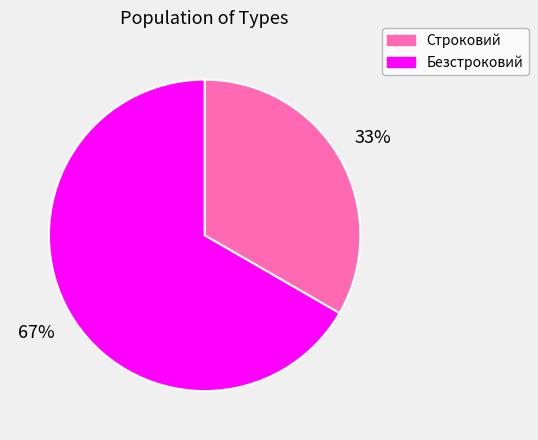

What percentage is the Безстроковий slice, to the nearest percent?

67%